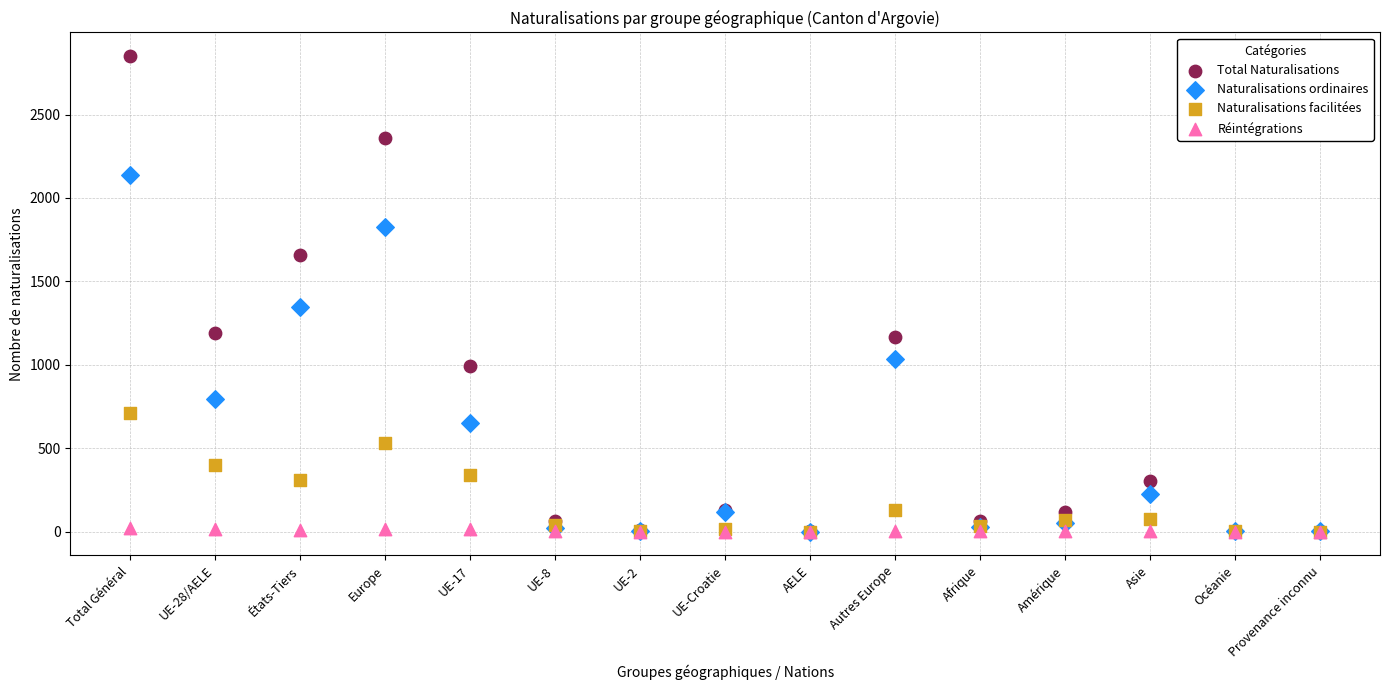

Across all series, what Y value is closest to 1425?

1346